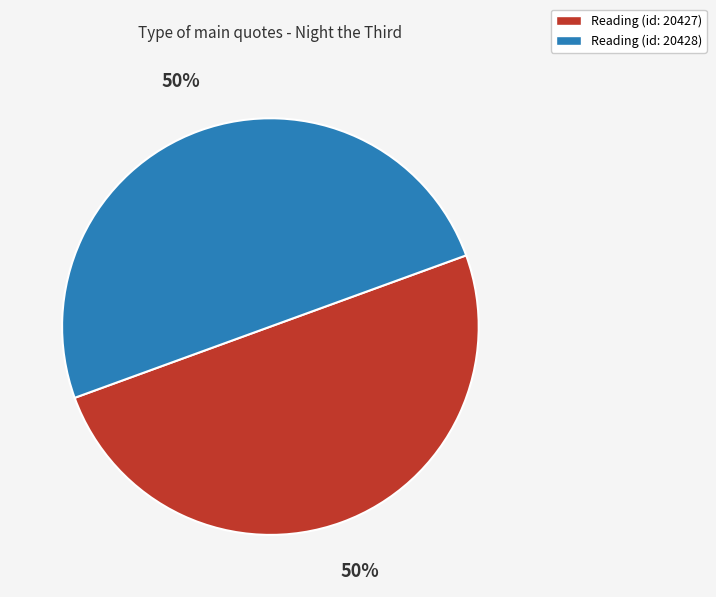

How many segments does this pie chart have?

2